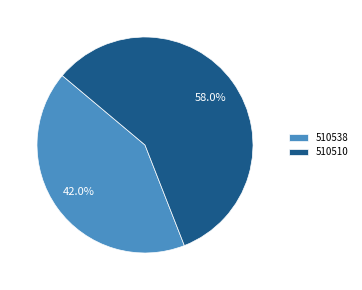

To the nearest percent, what is the difference between the 510538 and 510510 slice percentages?

16%